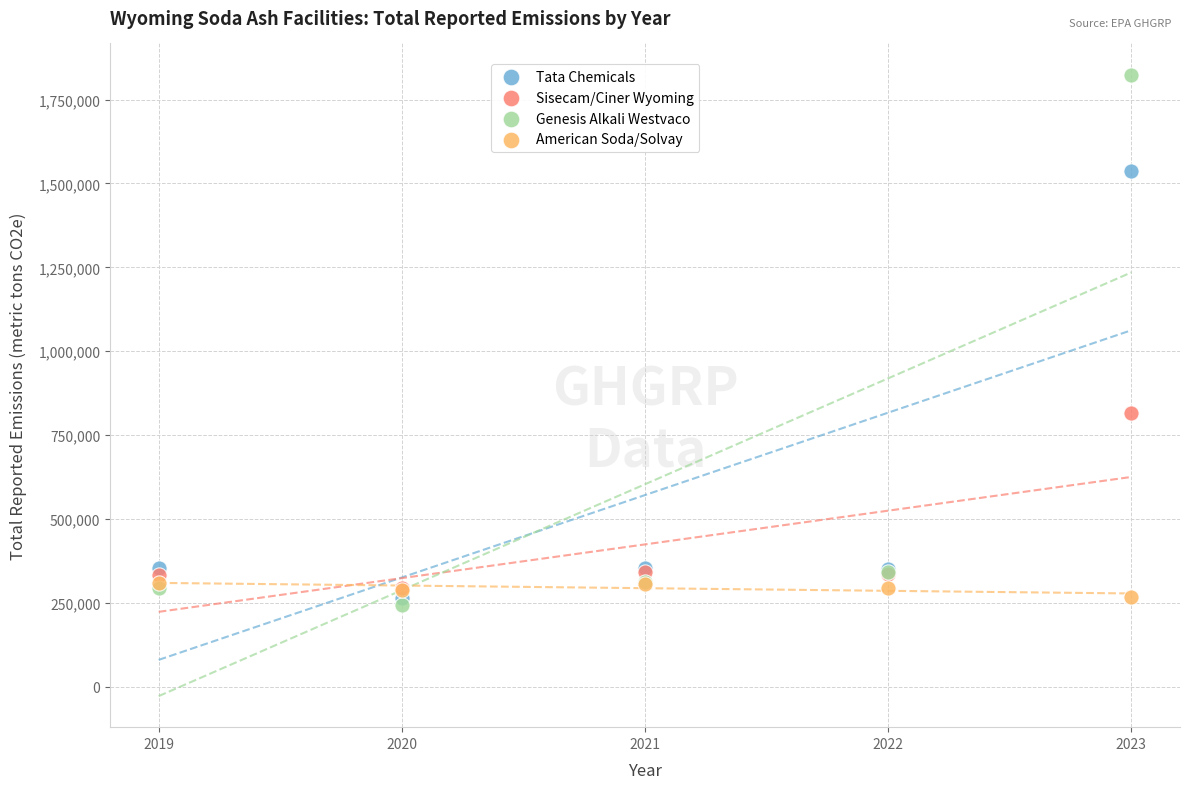

Which series contains the highest Y value?

Genesis Alkali Westvaco